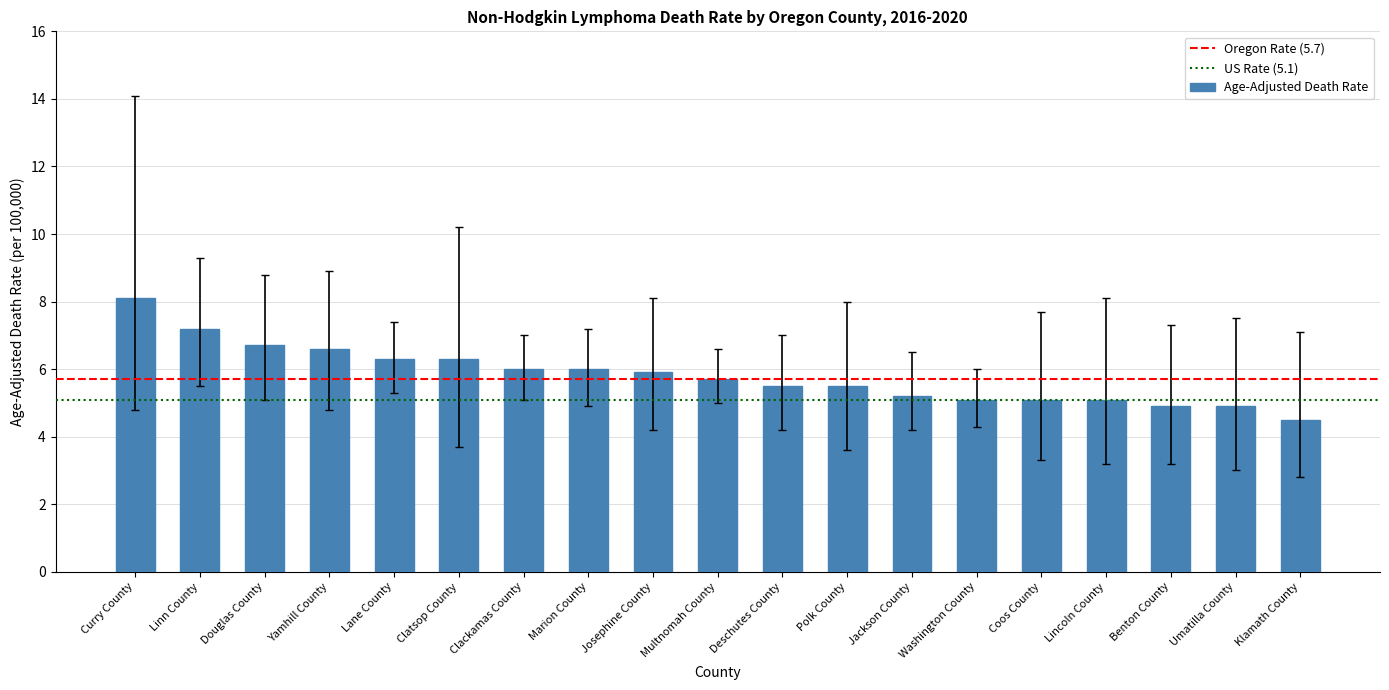

What is the ratio of the value at Coos County to the value at Washington County?

1.0